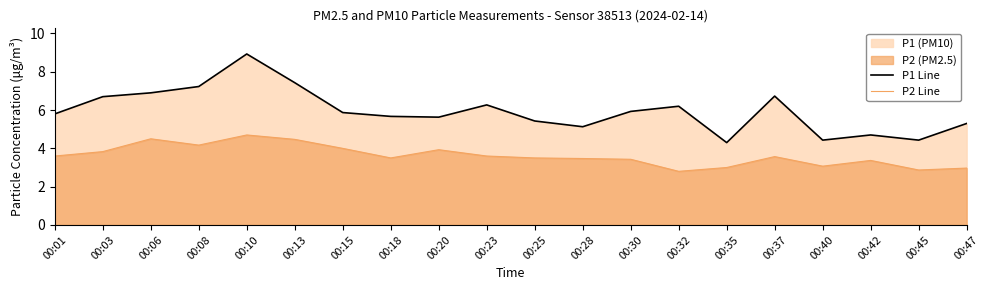

What is the difference between the maximum and minimum values in the P2 Line series?

1.9